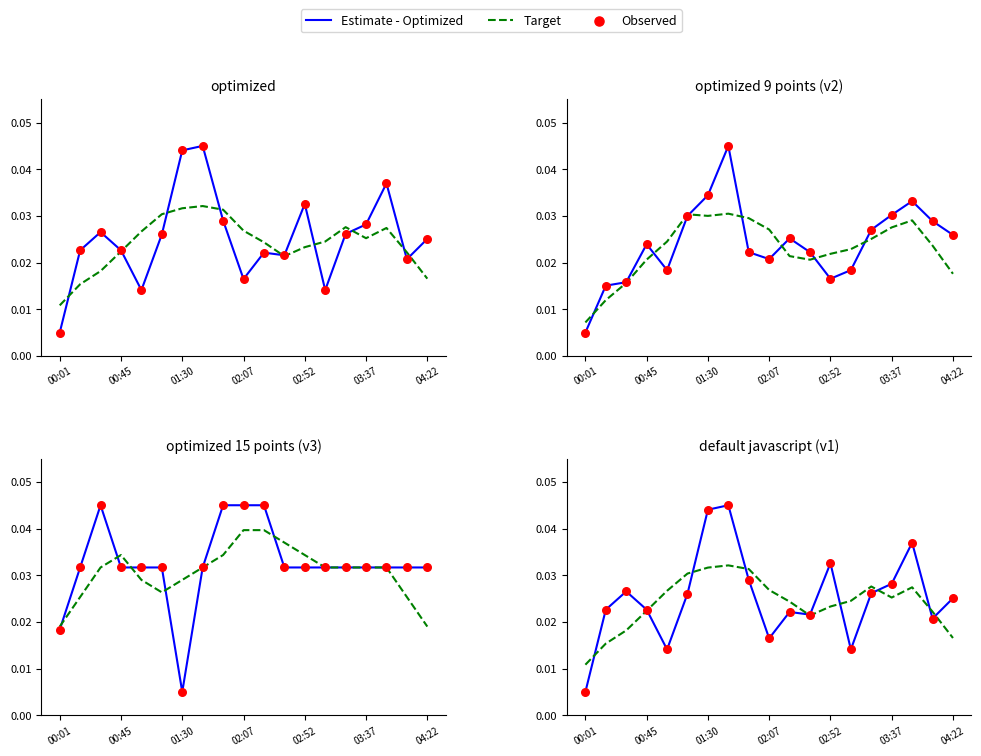

Which series has the largest total across all categories?

Estimate - Optimized